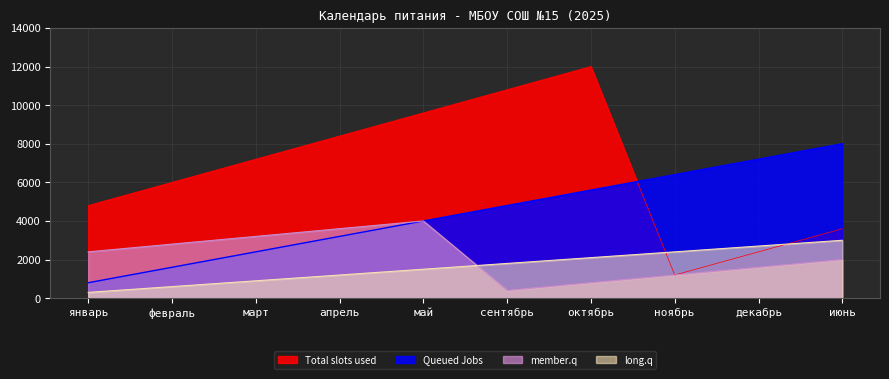

What is the total value across all series at январь?

8300